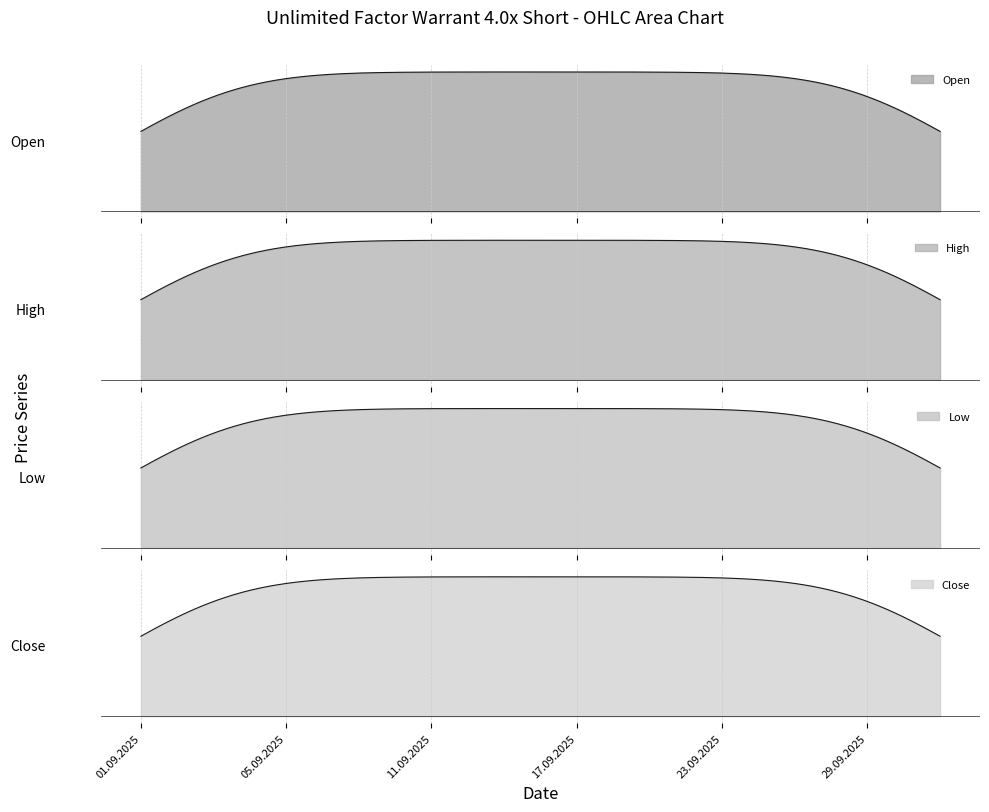

What is the spread (max minus min) of values at 4?

190